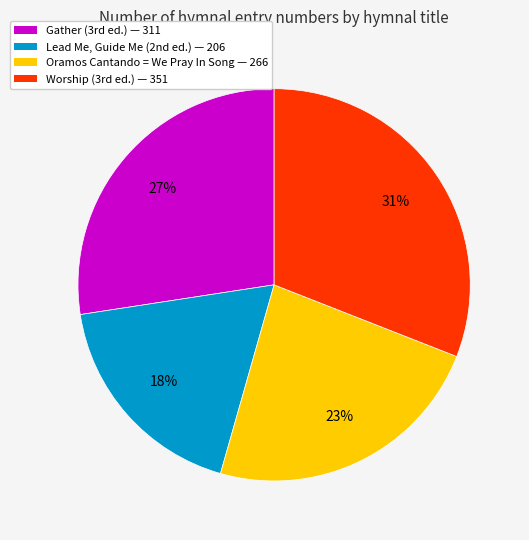

What is the smallest slice in the pie chart?

Lead Me, Guide Me (2nd ed.)